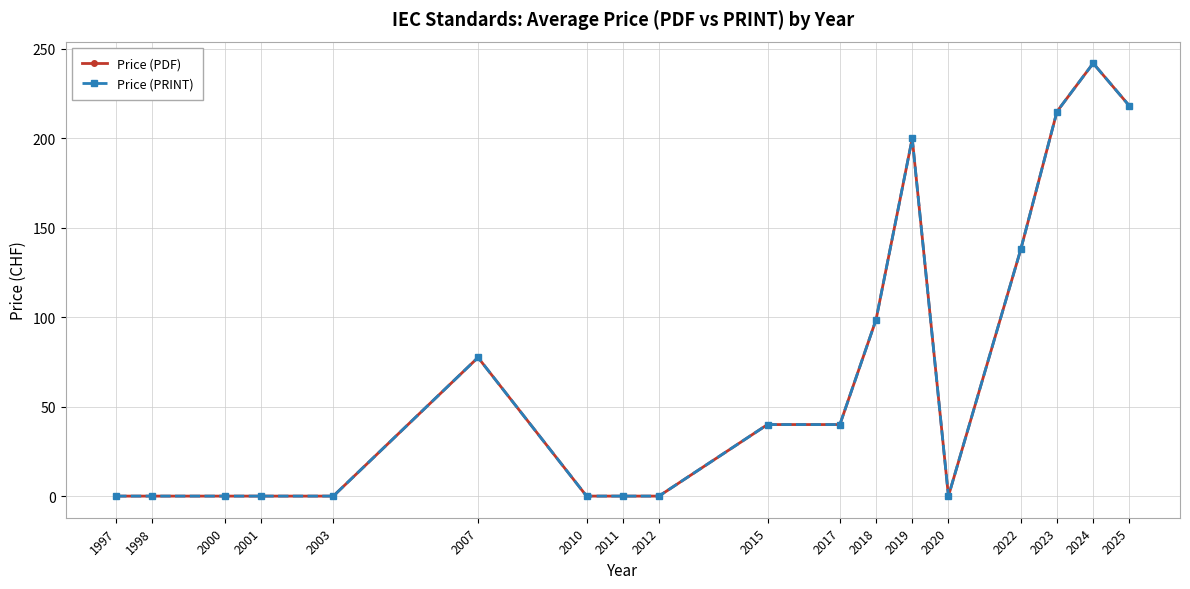

Between 2012 and 2020, which series saw the biggest shift?

Price (PDF)